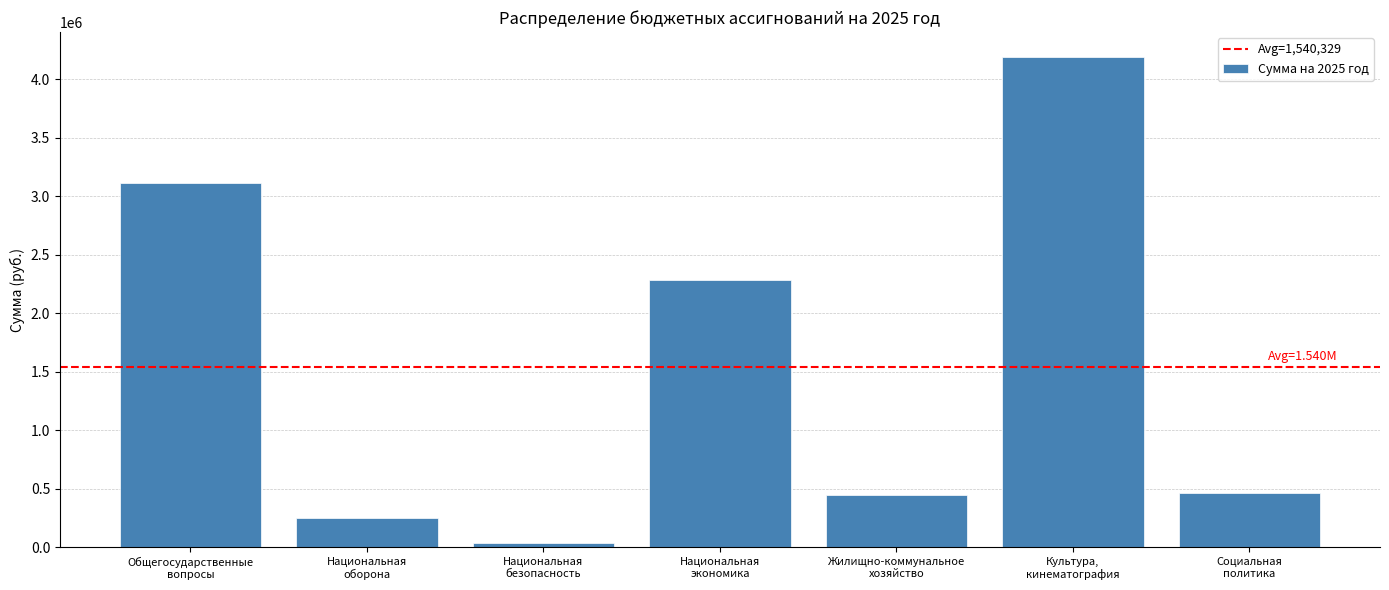

Which label corresponds to the largest value in the chart?

Культура,
кинематография